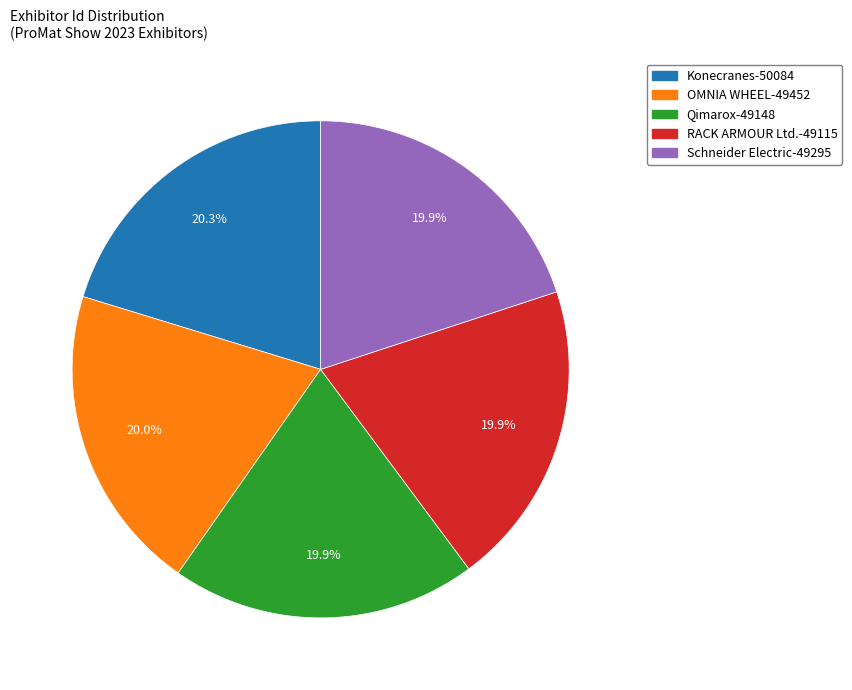

Combined, what portion of the pie is Qimarox and RACK ARMOUR Ltd.?

39.8%